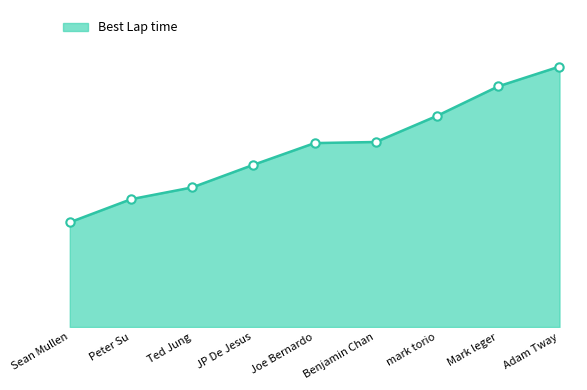

Reading right to left, extract all data points from this chart.

Adam Tway=137.0	Mark leger=134.2	mark torio=130.0	Benjamin Chan=126.3	Joe Bernardo=126.1	JP De Jesus=123.0	Ted Jung=119.8	Peter Su=118.1	Sean Mullen=114.9